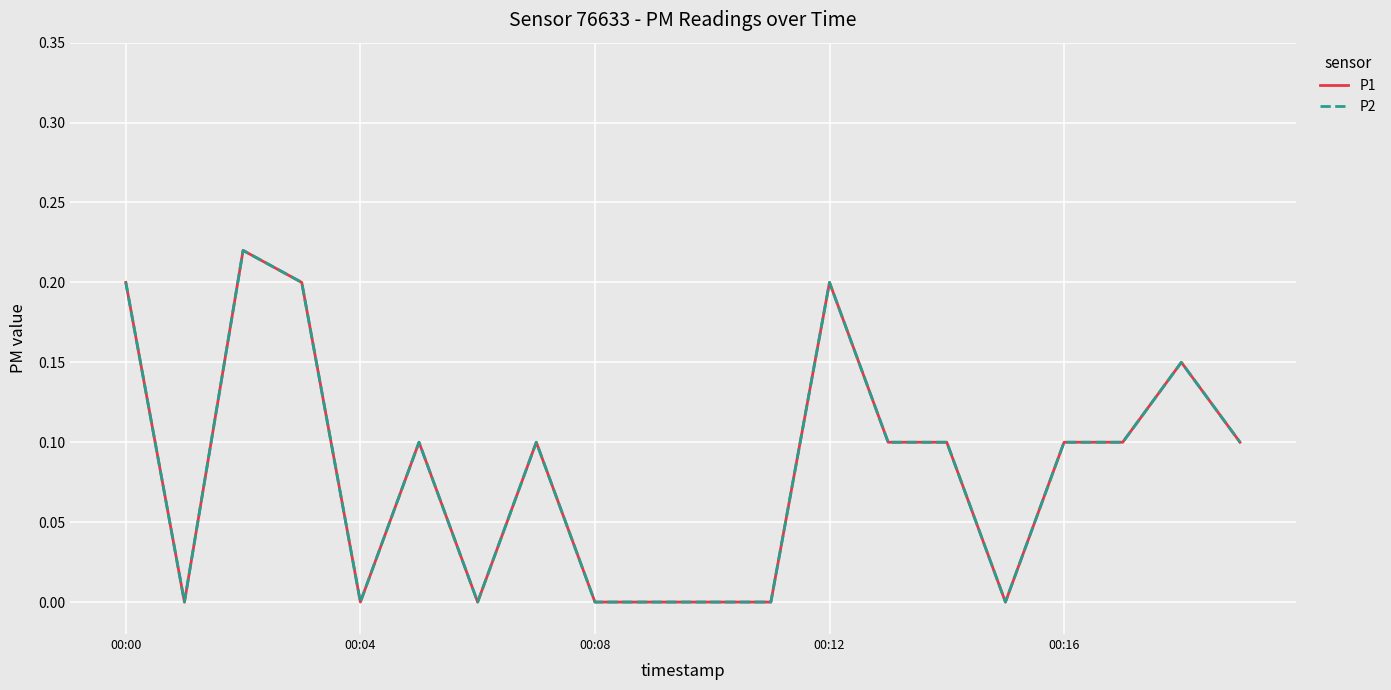

What is the difference between the second highest and second lowest values in the P1 series?

0.2